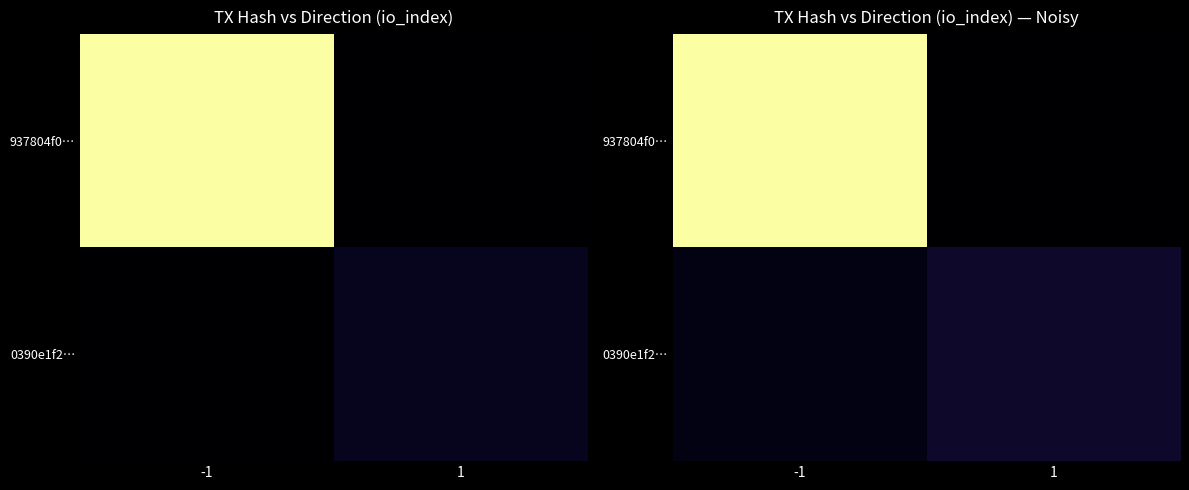

Rank the series at -1 from lowest to highest value.

0390e1f2…, 937804f0…